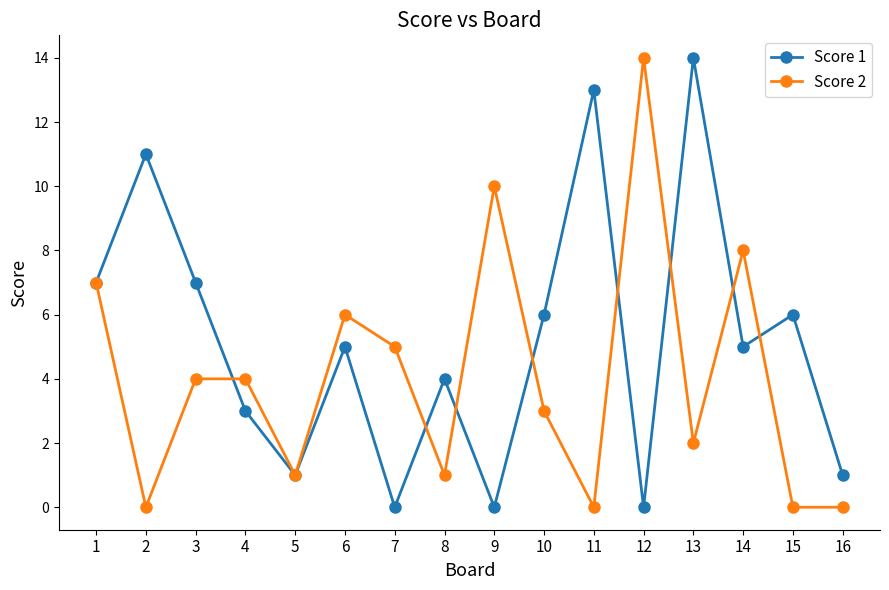

After their last crossing, which series has the higher values: Score 1 or Score 2?

Score 1